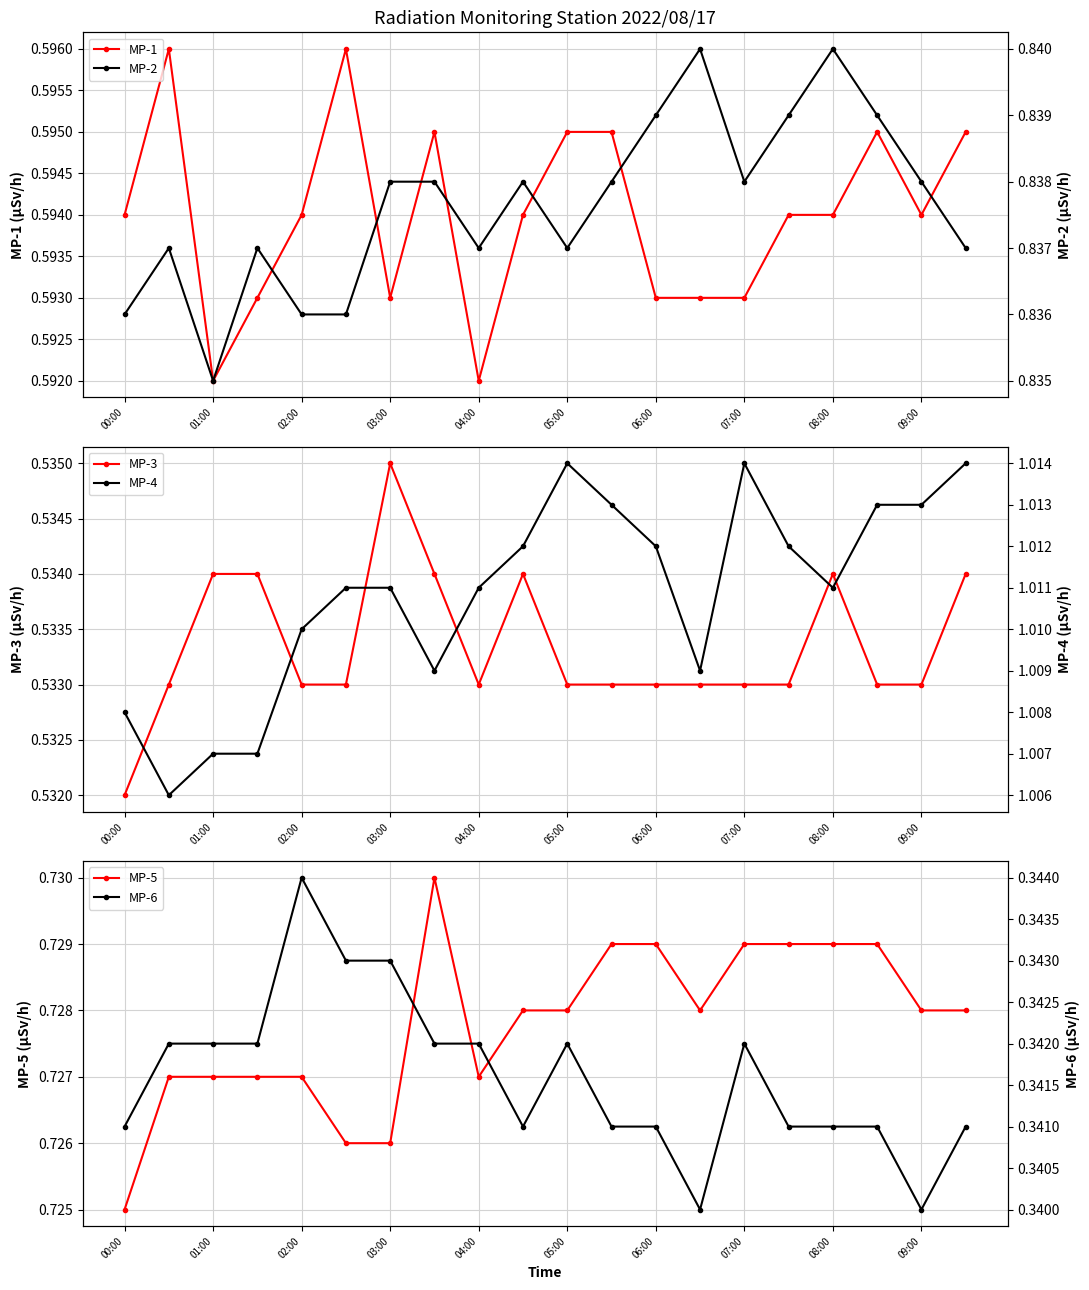

What is the average value of the MP-2 series?

0.8